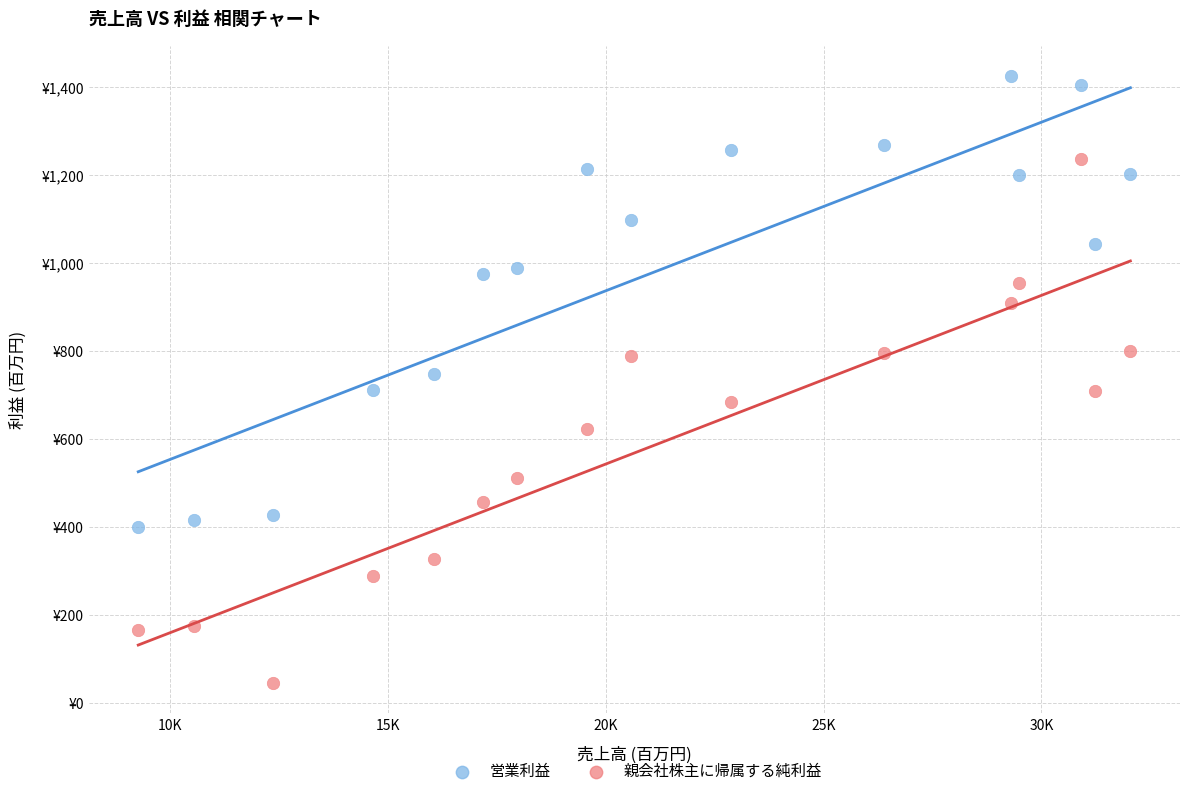

Which series has the largest Y range (max minus min)?

親会社株主に帰属する純利益